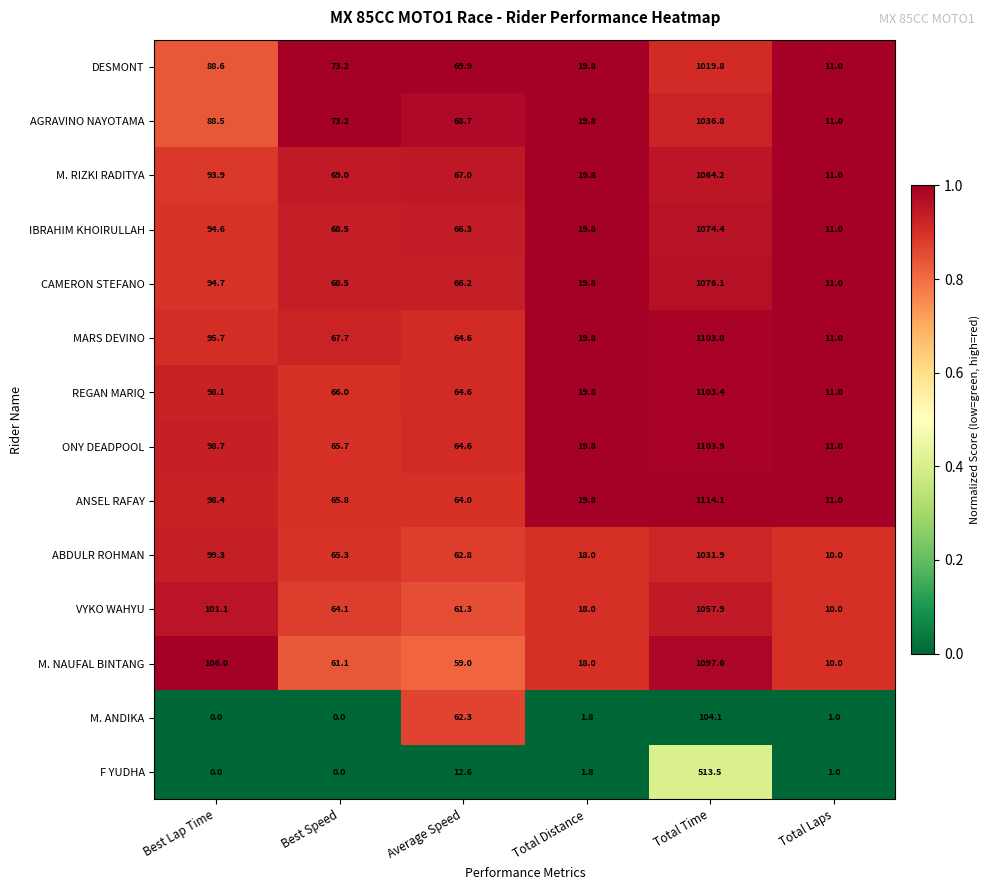

Which series has the largest range (max minus min)?

ANSEL RAFAY